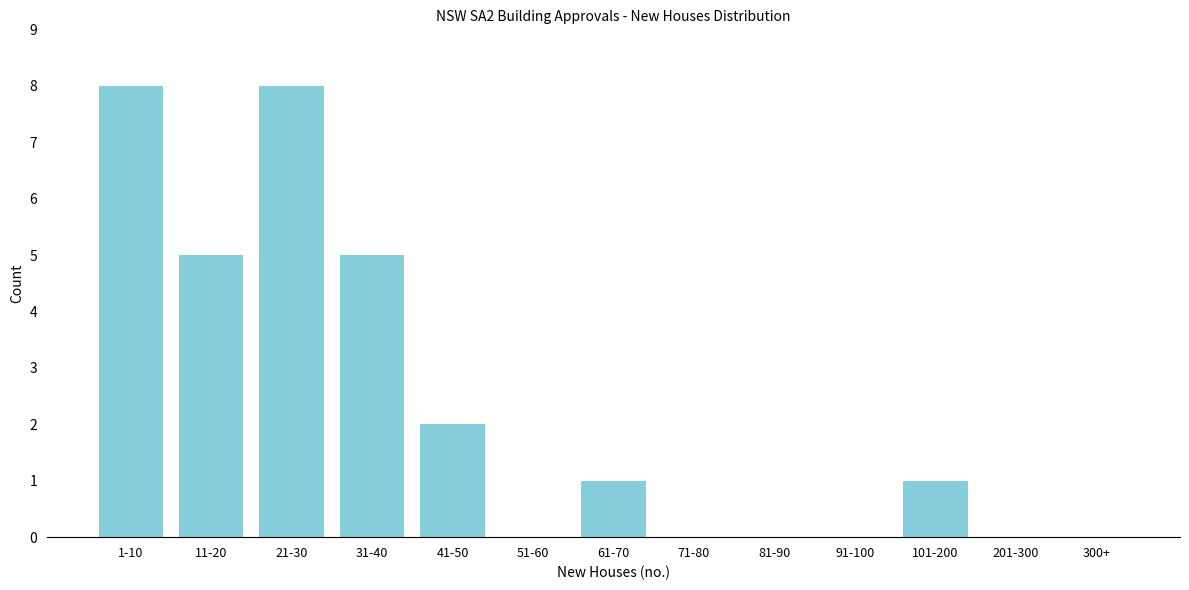

Reading right to left, extract all data points from this chart.

300+=0	201-300=0	101-200=1	91-100=0	81-90=0	71-80=0	61-70=1	51-60=0	41-50=2	31-40=5	21-30=8	11-20=5	1-10=8